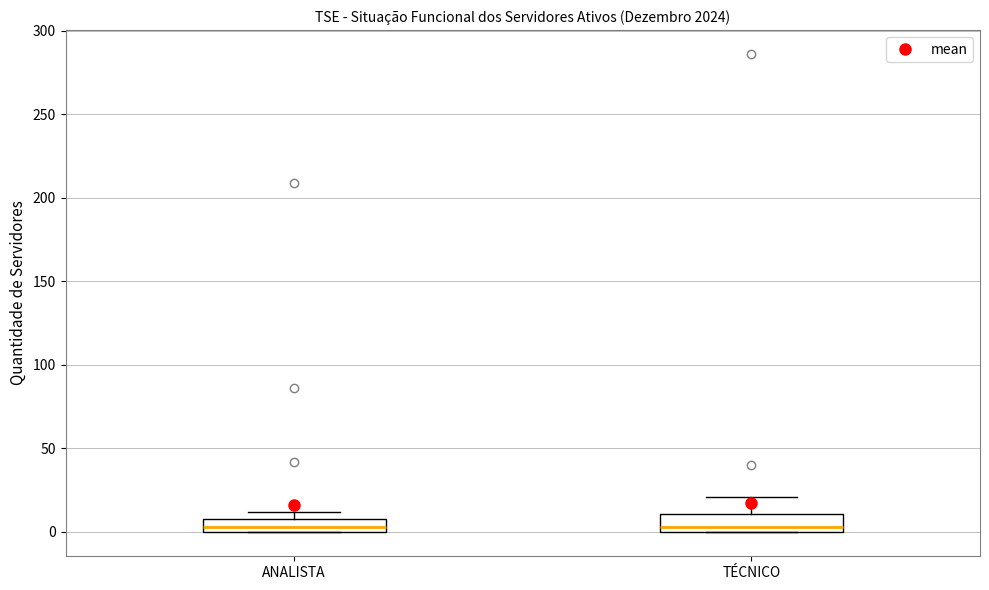

Where does the median line of the box for ANALISTA sit on the y-axis? The values are not printed on the chart, so give them approximately, as read against the axis.

5